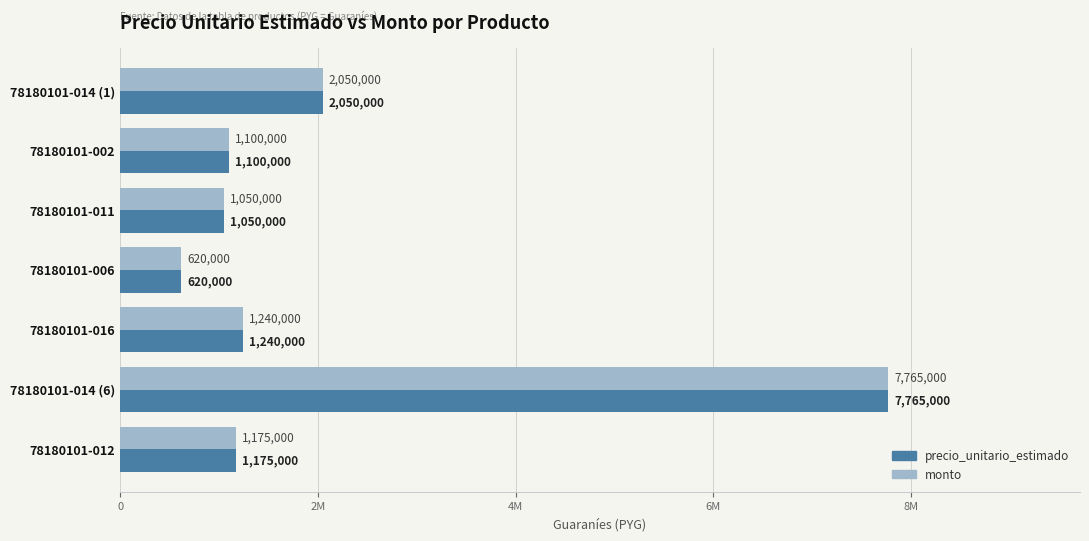

What are all the series names shown in the legend?

precio_unitario_estimado, monto